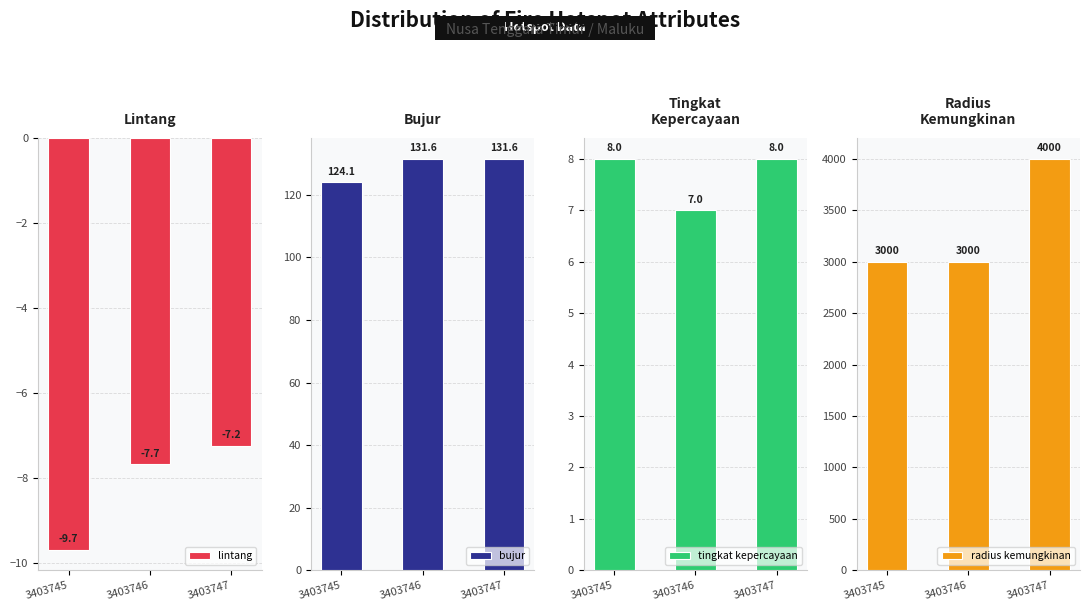

How many categories are shown in the chart?

3